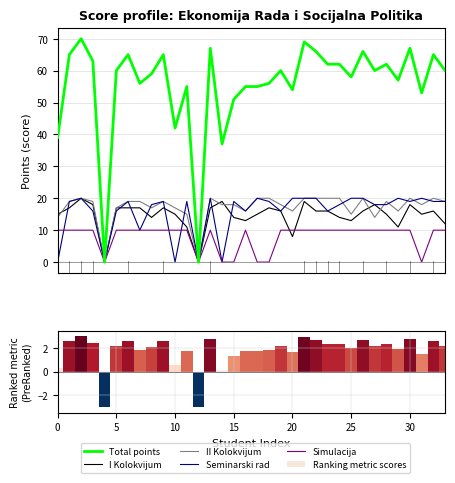

What is the label of the 22nd bar from the left?

21